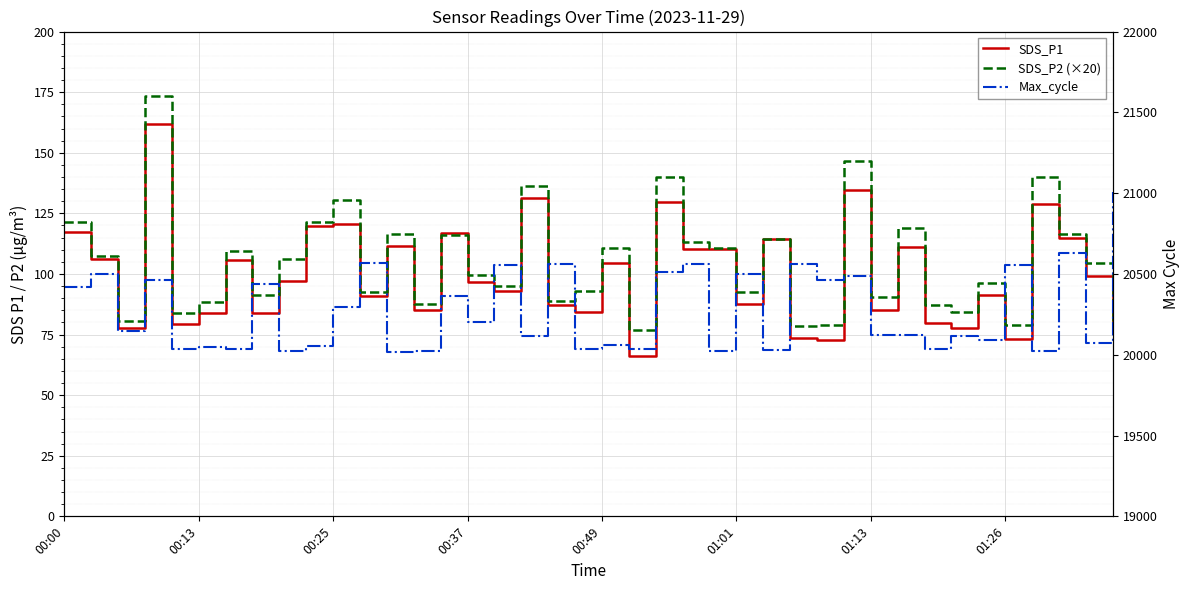

What is the value of the SDS_P1 point at the 26th from the left?

87.4